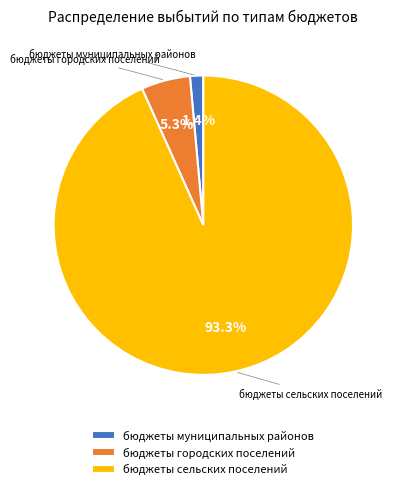

The бюджеты сельских поселений slice represents 80% of the pie. True or false?

False